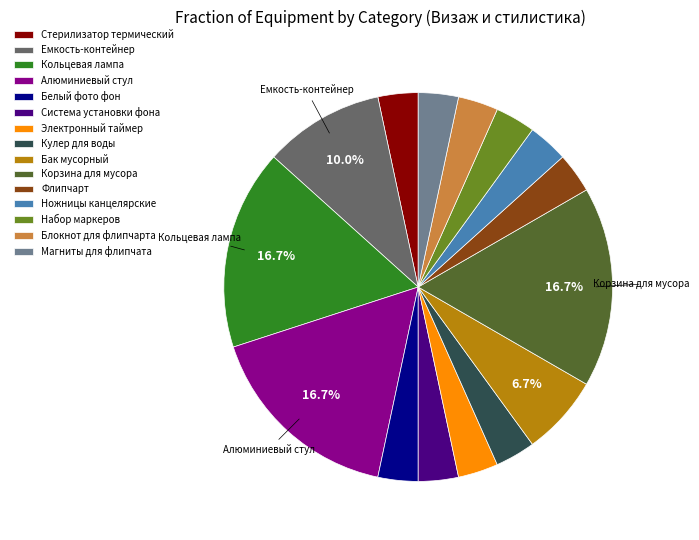

What portion of the pie excludes Емкость-контейнер?

90.0%